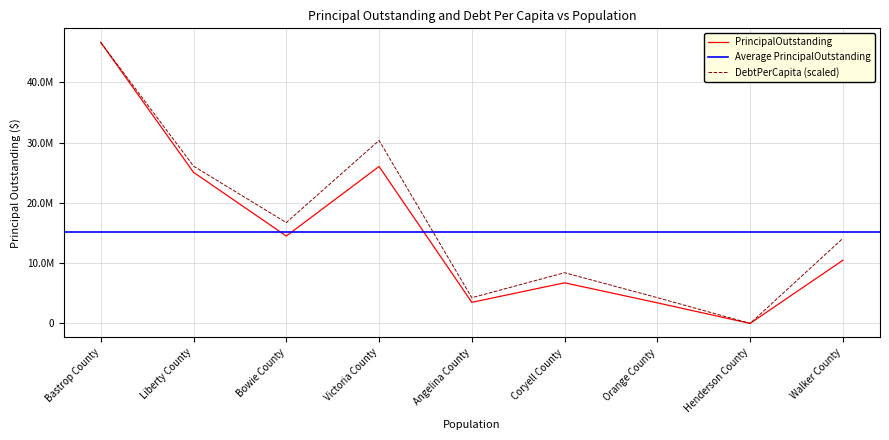

In DebtPerCapita, how many points are higher than both neighbors (excluding endpoints)?

2